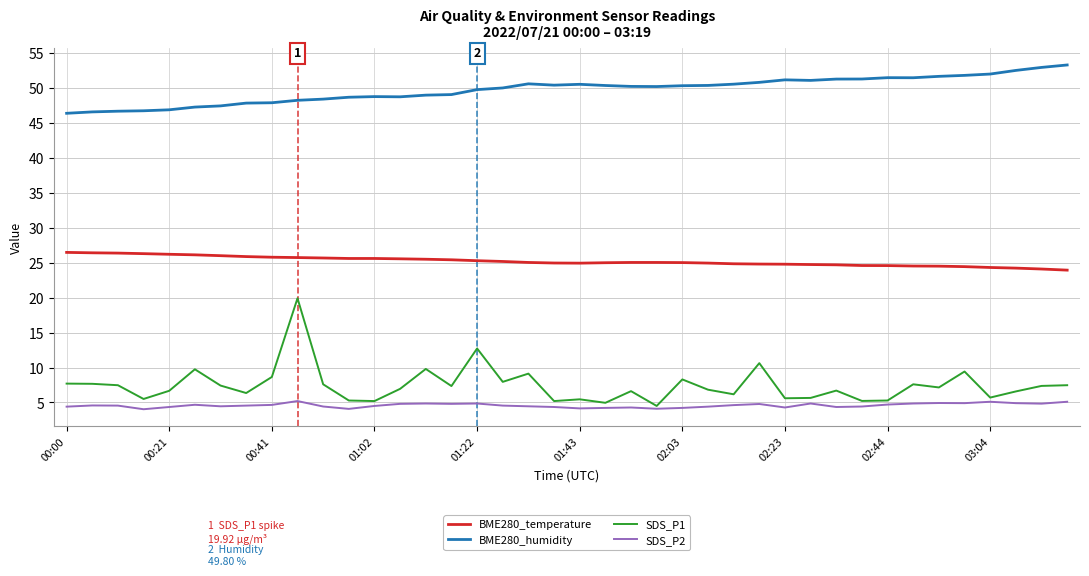

What is the highest value of the SDS_P1 series?

19.9